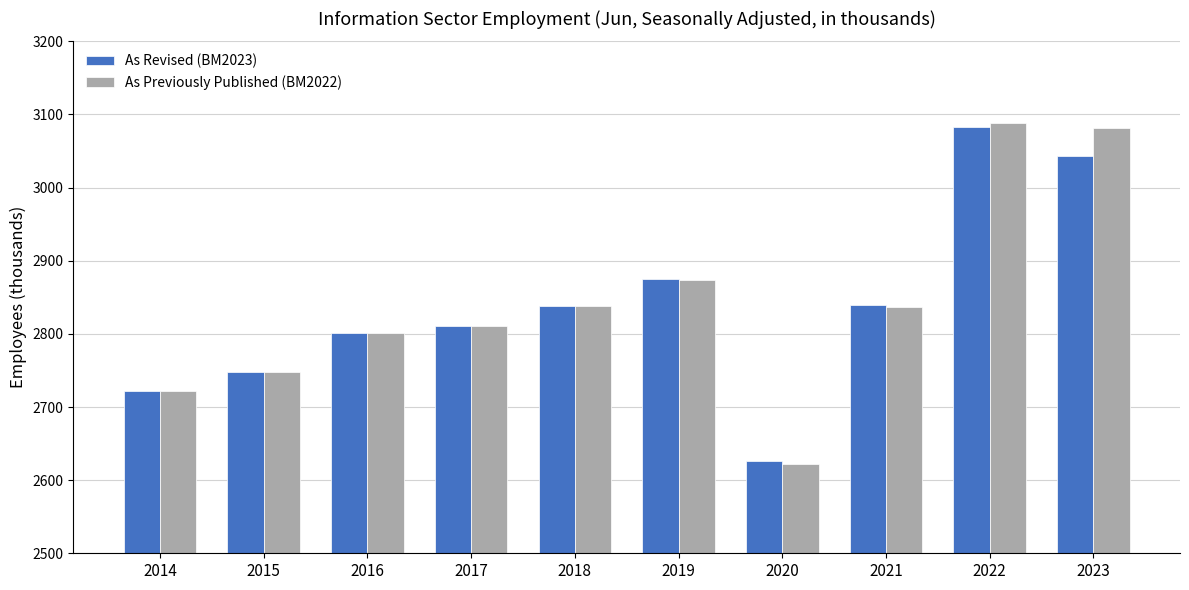

What is the maximum value for As Revised (BM2023)?

3083